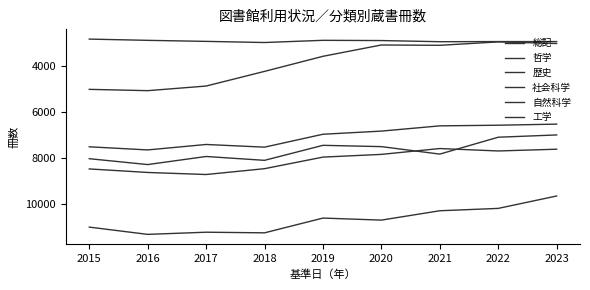

Where is 工学 nearest to the value 7092?

2019